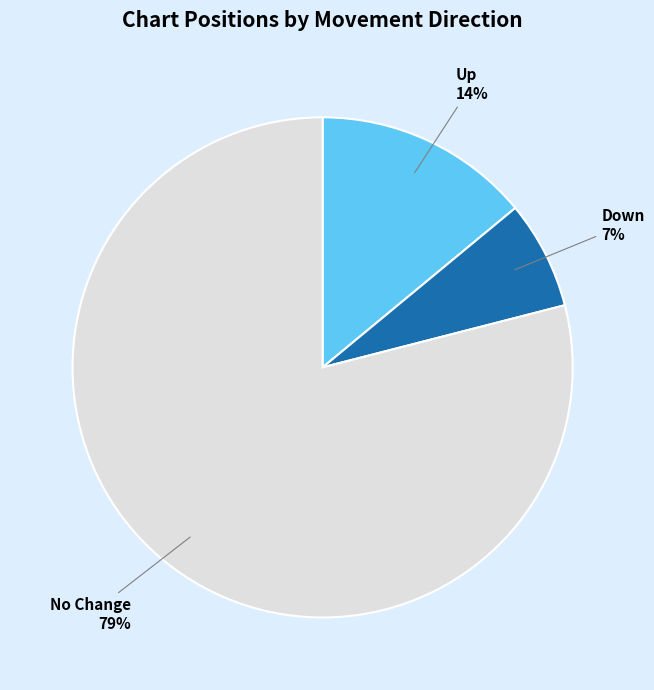

To the nearest percent, what is the difference between the largest and smallest slice percentages?

72%